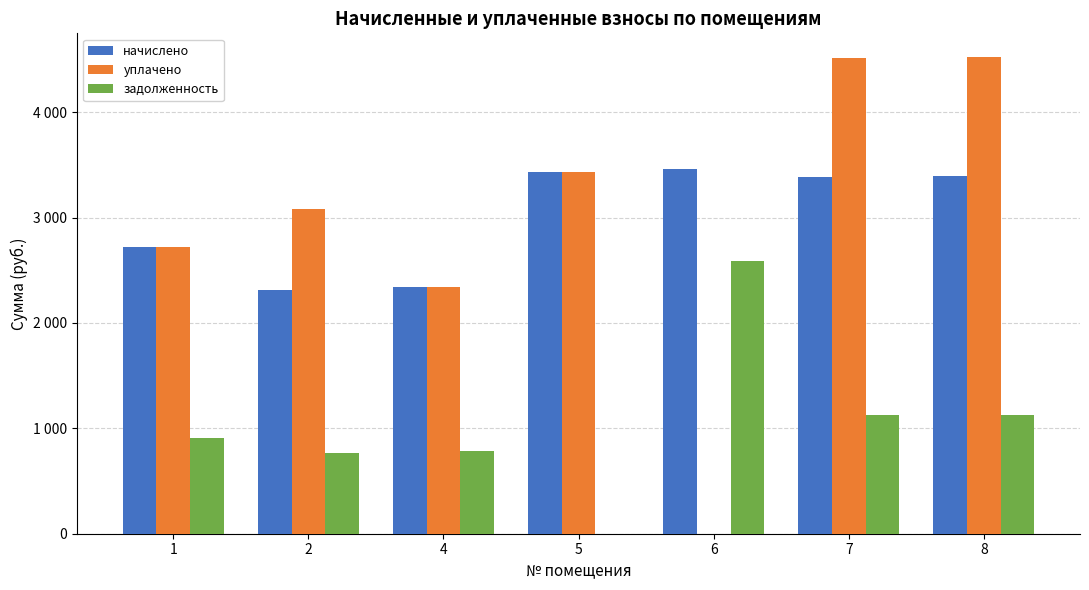

At how many categories does at least one series exceed 1091?

7